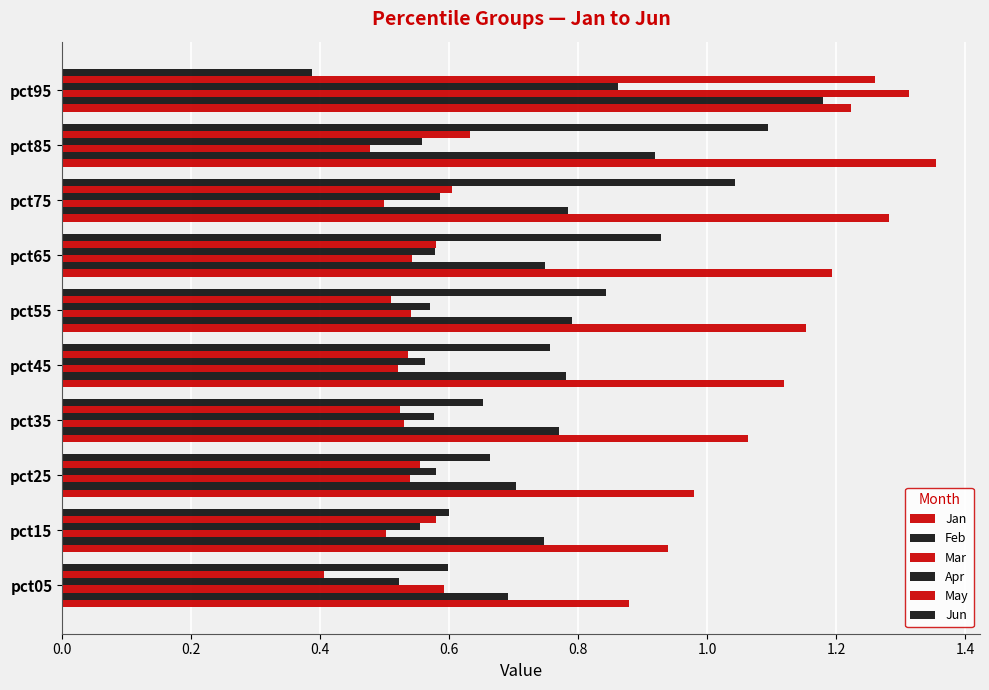

Which series has the largest total across all categories?

Jan